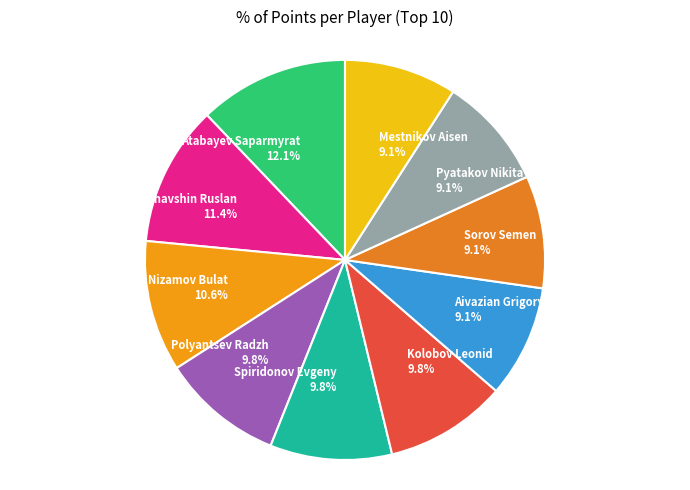

Combined, do Atabayev Saparmyrat and Kolobov Leonid account for over 50%?

No